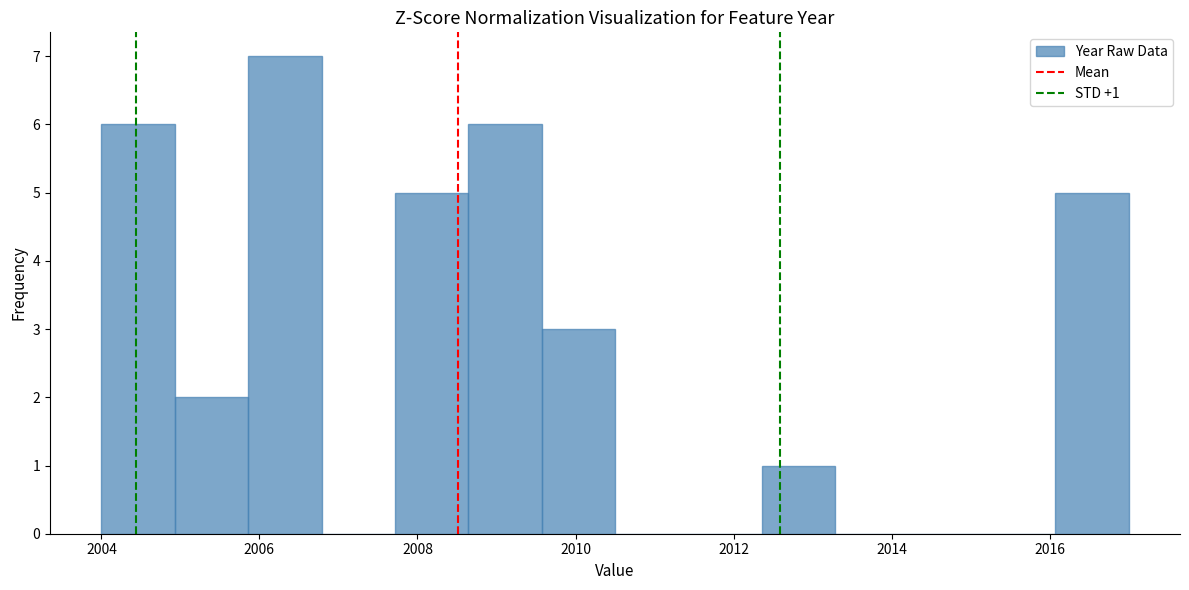

Over which range of the x-axis is the bar tallest?

2005.8 to 2006.8